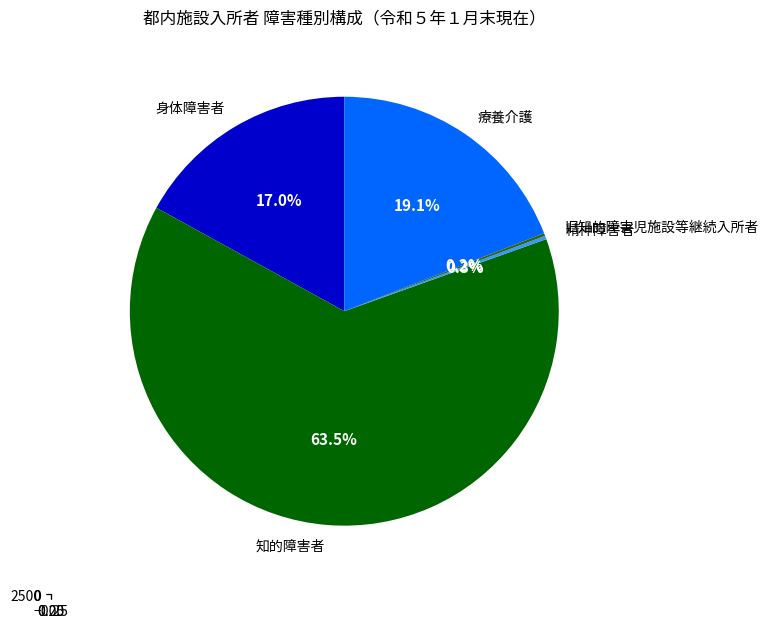

Is it true that 旧知的障害児施設等継続入所者 is 1% of the pie?

False